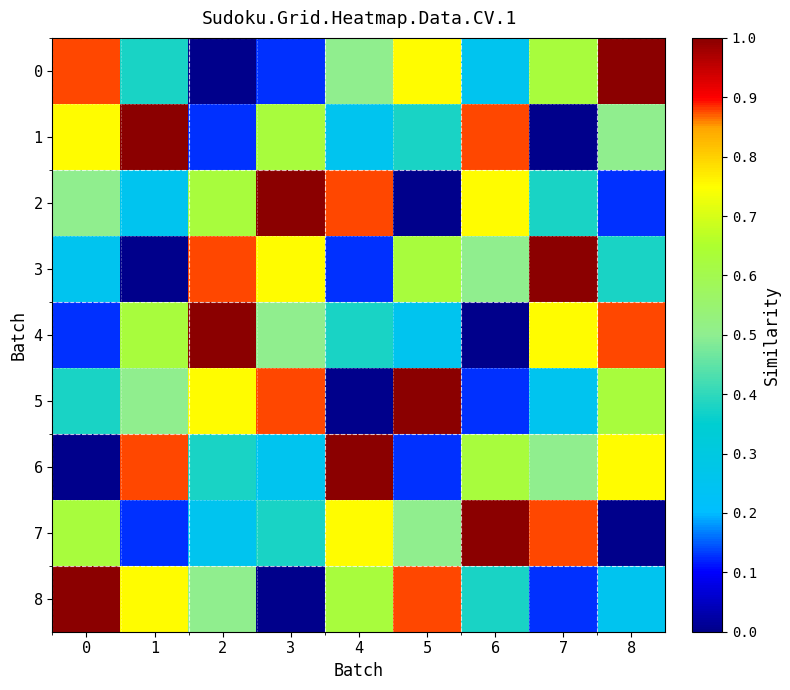

What is the difference between the highest and lowest values at 5?

1.0